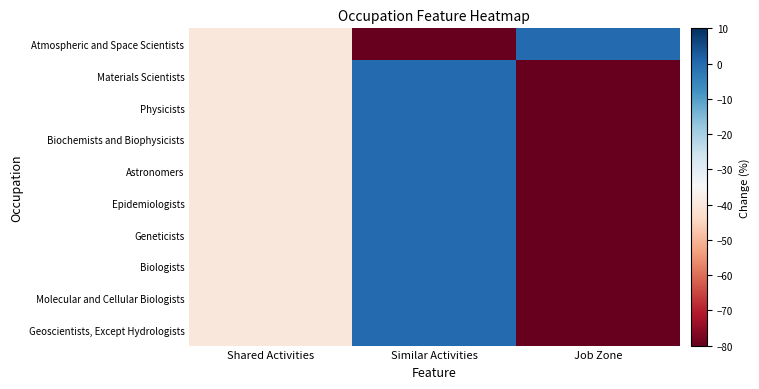

How many categories are shown in the chart?

3